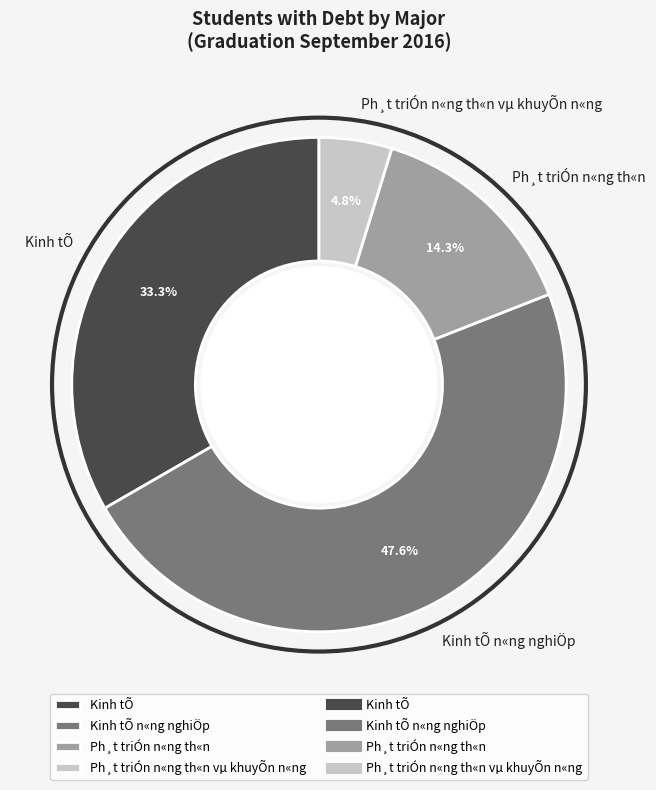

What is the smallest slice in the pie chart?

Ph¸t triÓn n«ng th«n vµ khuyÕn n«ng